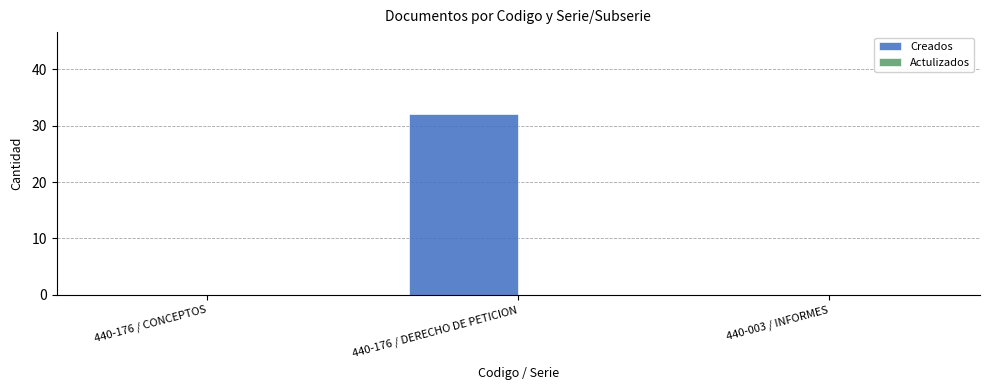

Are the bars horizontal?

No